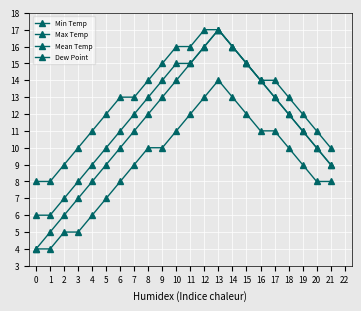

Reading left to right, what are all the values shown in this chart?

Min Temp: 4	5	6	7	8	9	10	11	12	13	14	15	16	17	16	15	14	13	12	11	10	9
Max Temp: 8	8	9	10	11	12	13	13	14	15	16	16	17	17	16	15	14	14	13	12	11	10
Mean Temp: 6	6	7	8	9	10	11	12	13	14	15	15	16	17	16	15	14	13	12	11	10	9
Dew Point: 4	4	5	5	6	7	8	9	10	10	11	12	13	14	13	12	11	11	10	9	8	8